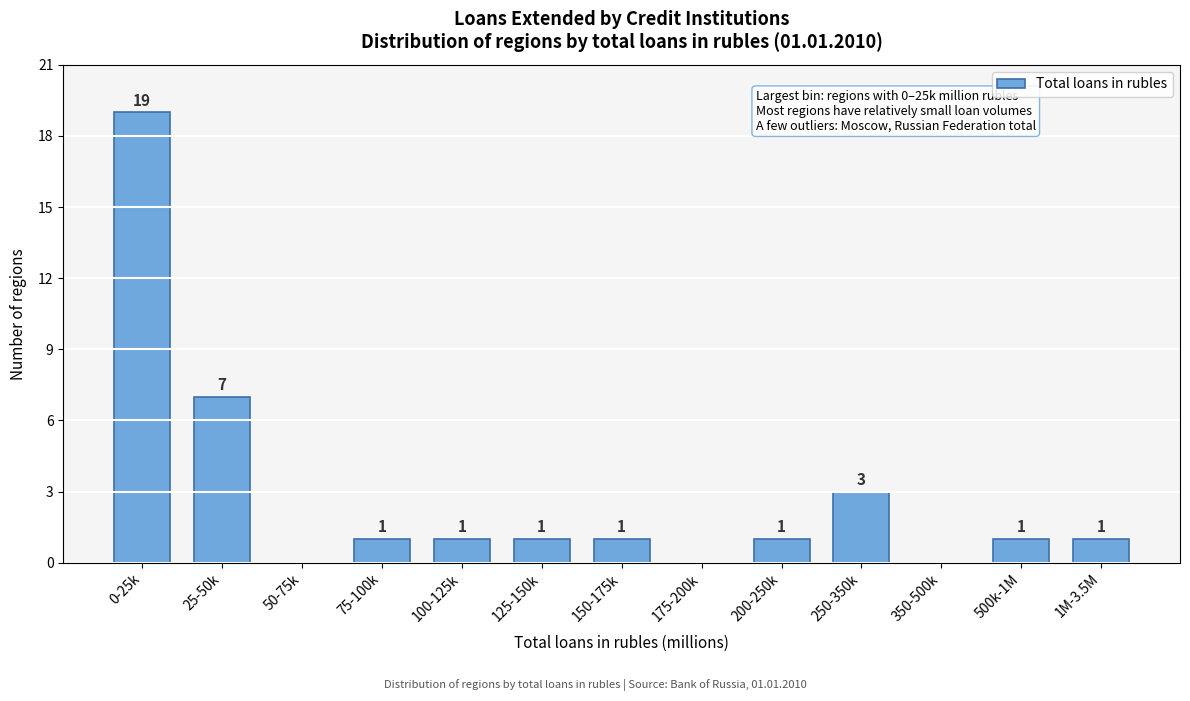

Reading right to left, what are all the values shown in this chart?

1M-3.5M=1	500k-1M=1	350-500k=0	250-350k=3	200-250k=1	175-200k=0	150-175k=1	125-150k=1	100-125k=1	75-100k=1	50-75k=0	25-50k=7	0-25k=19